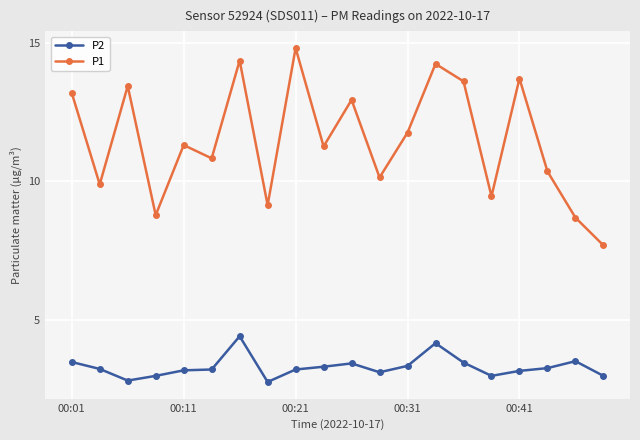

List the series in order of their peak value, highest first.

P1, P2